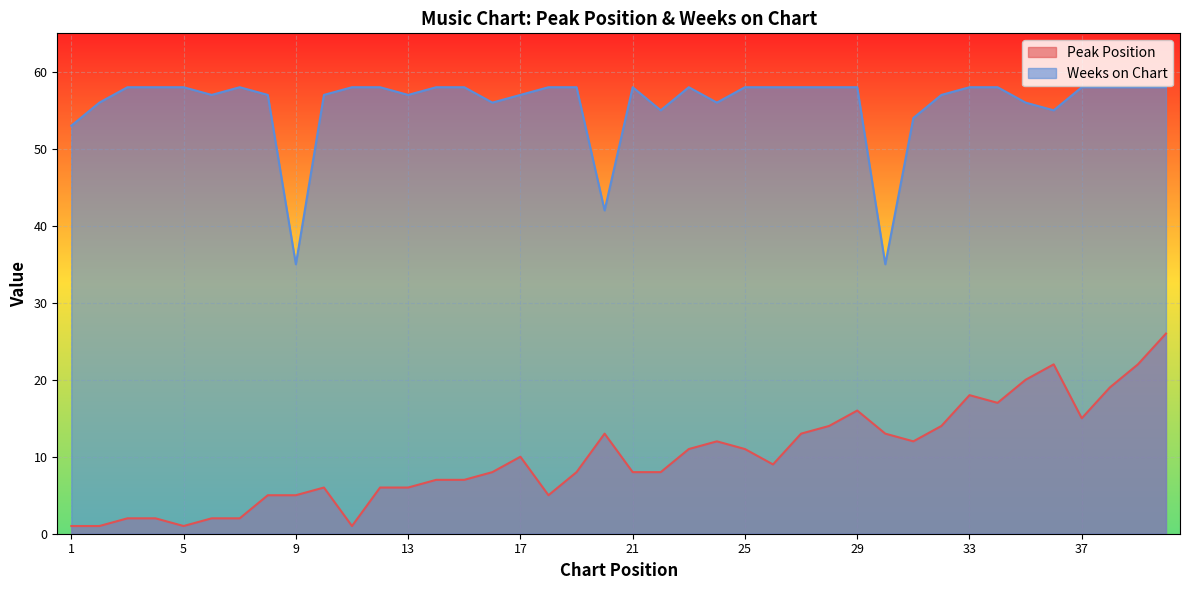

True or false: Peak Position and Weeks on Chart intersect in this chart.

False